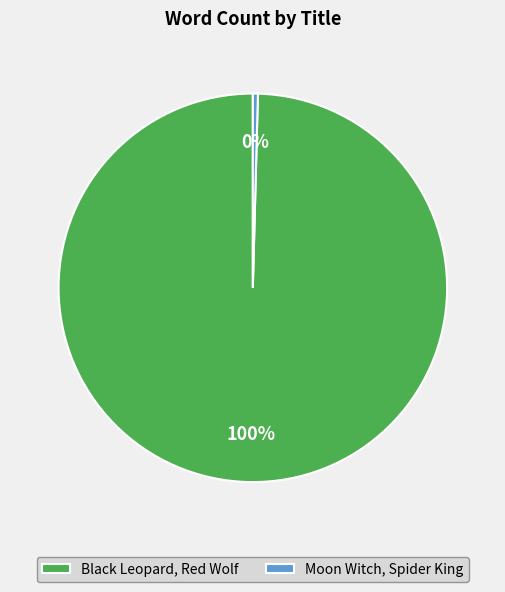

Which has a higher value, Black Leopard, Red Wolf or Moon Witch, Spider King?

Black Leopard, Red Wolf